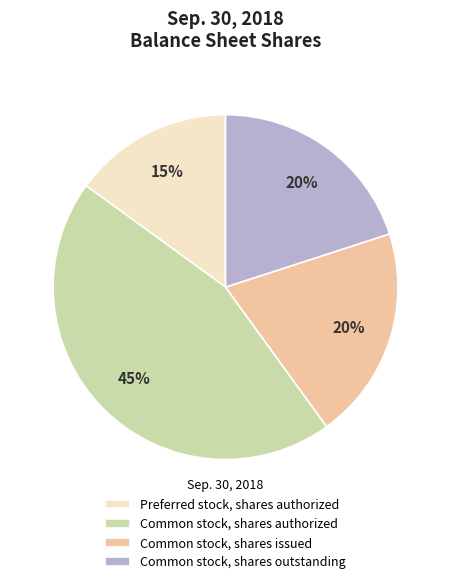

How many slices are in this pie chart?

4